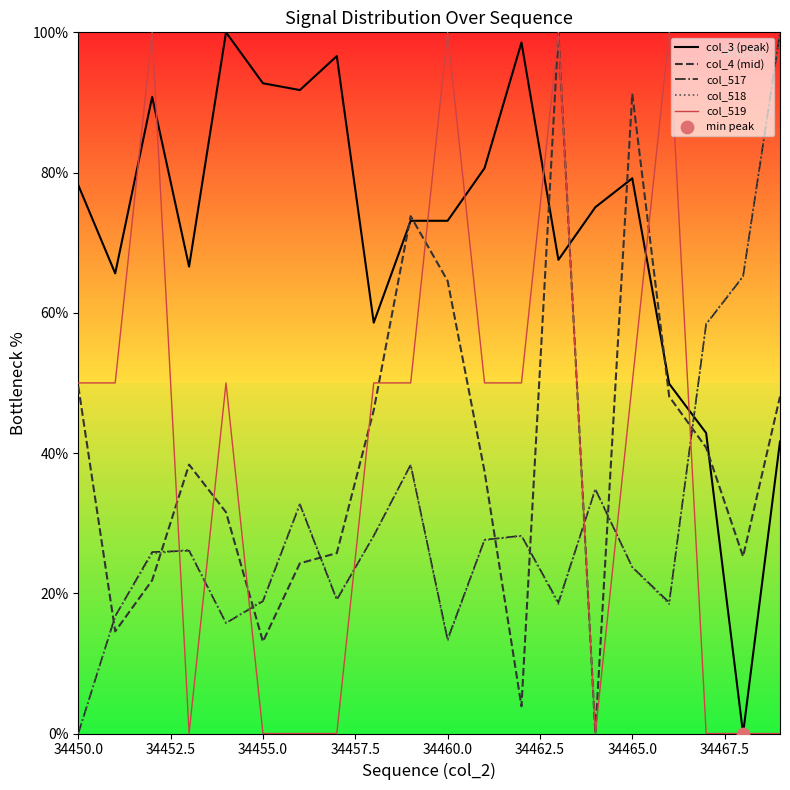

Which series has the largest total across all categories?

col_3 (peak)